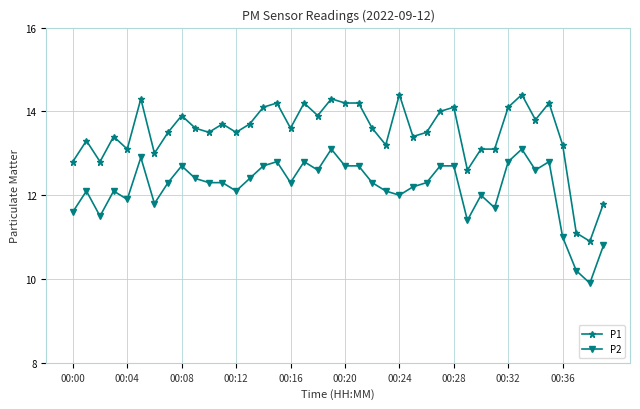

What is the value of the P1 point at the 13th from the left?

13.5